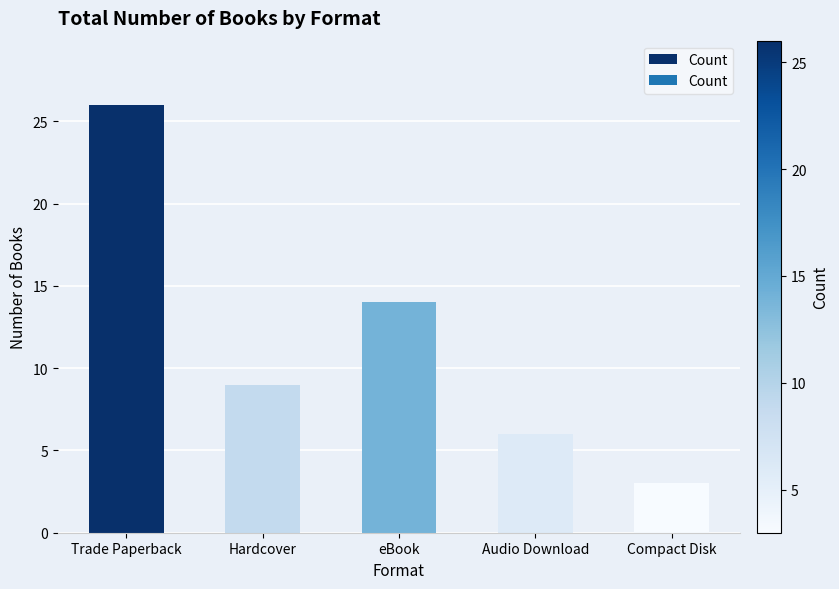

Approximately how many times larger is the value at eBook compared to Compact Disk?

4.7